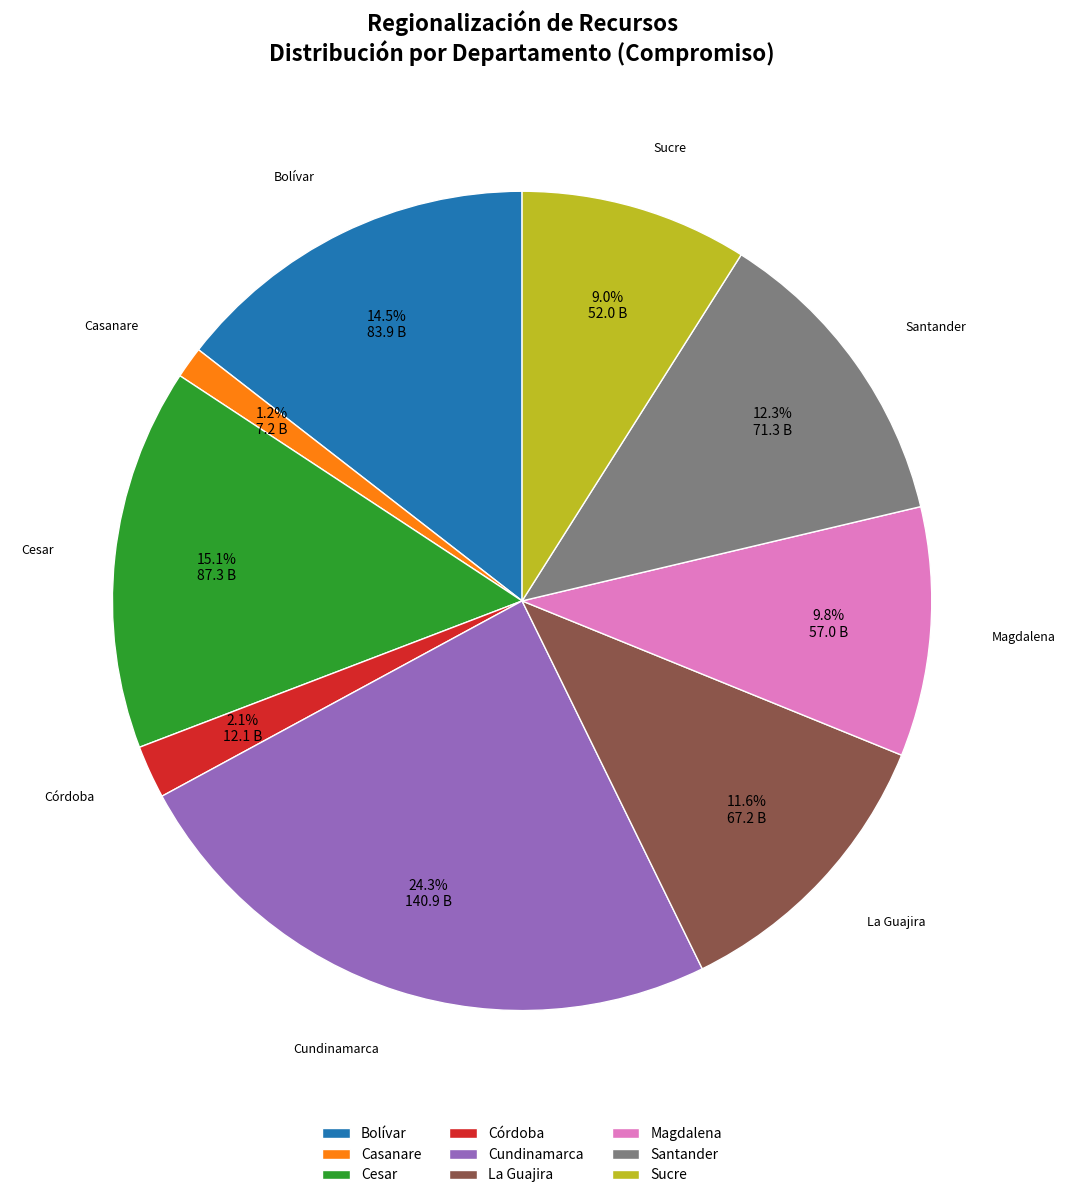

How many segments does this pie chart have?

9